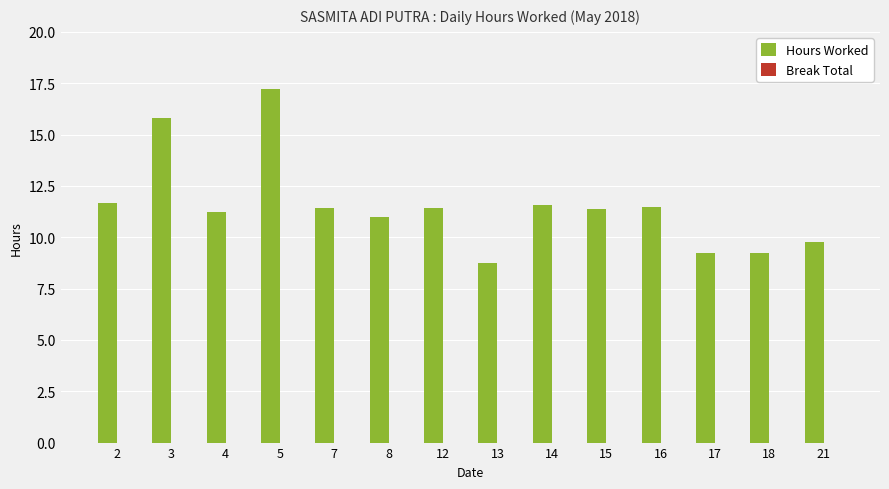

What is the difference between the second highest and second lowest values?

6.6